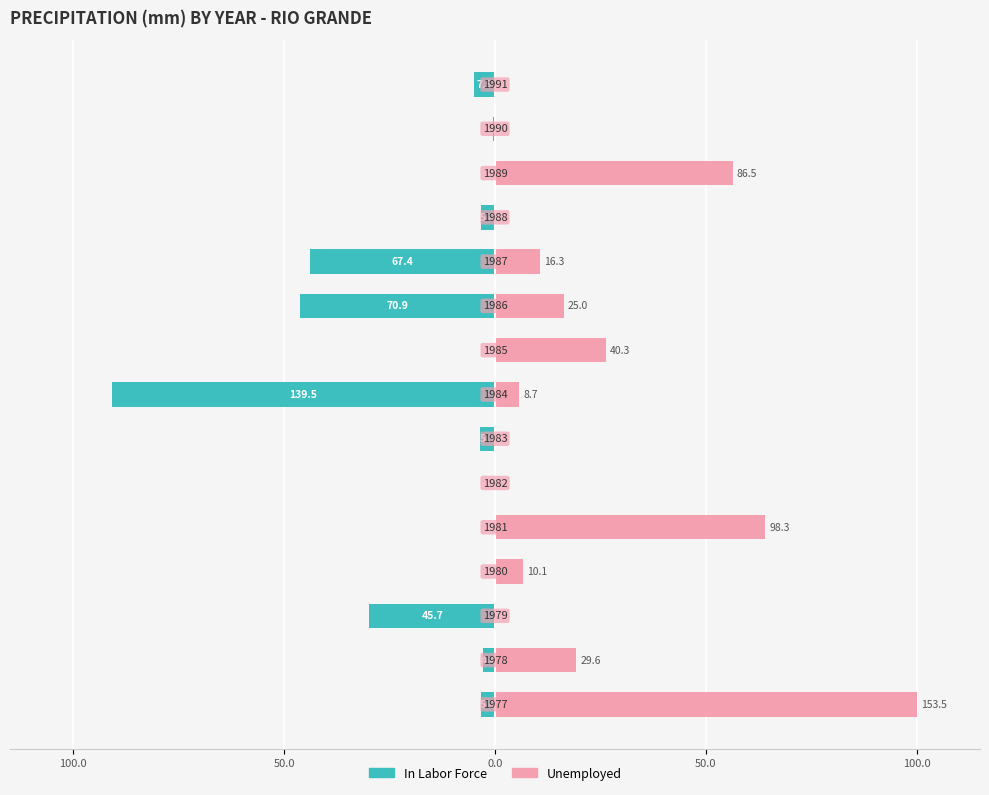

What is the maximum value for Unemployed?

100.0